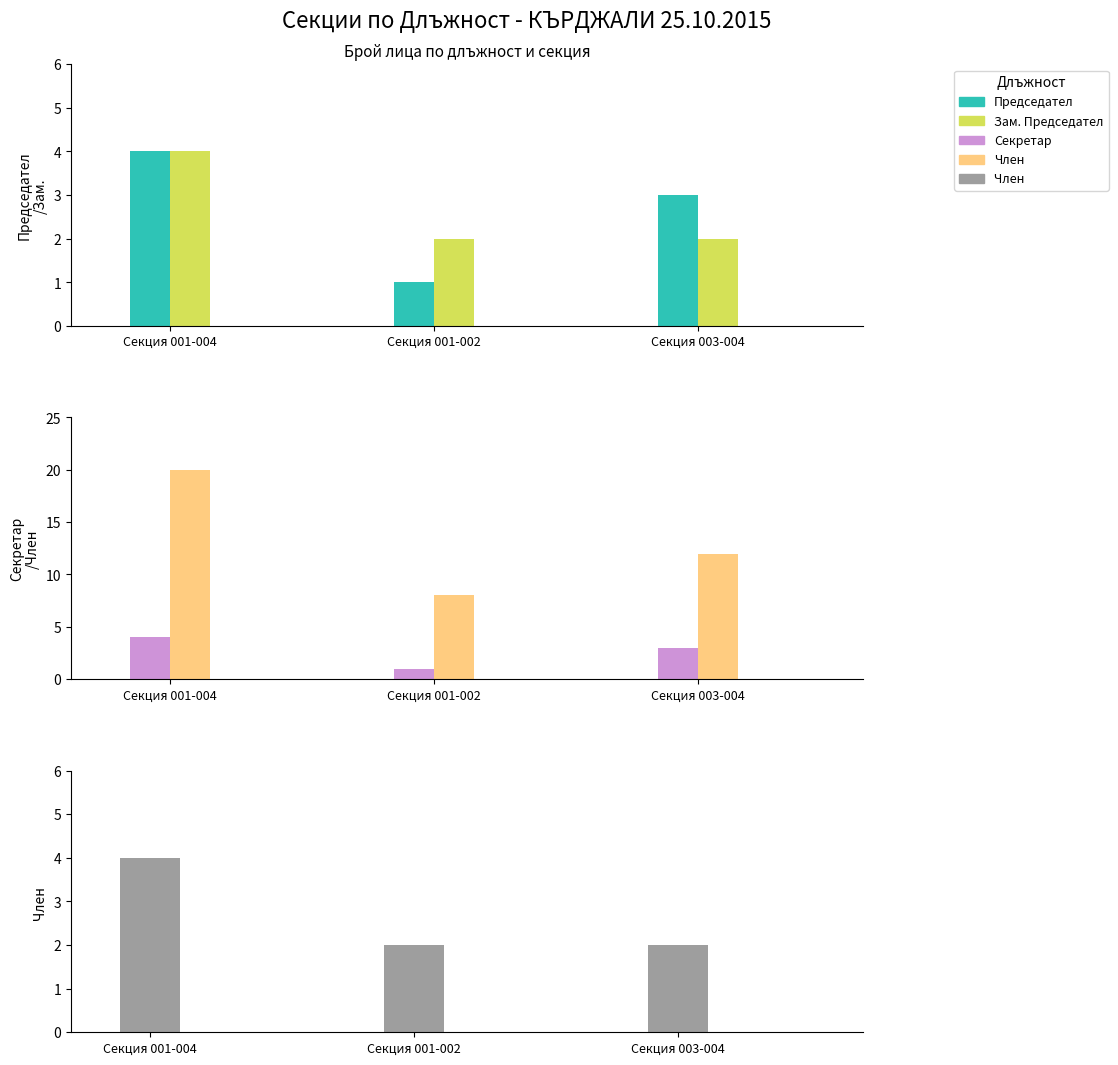

Does the chart contain stacked bars?

No